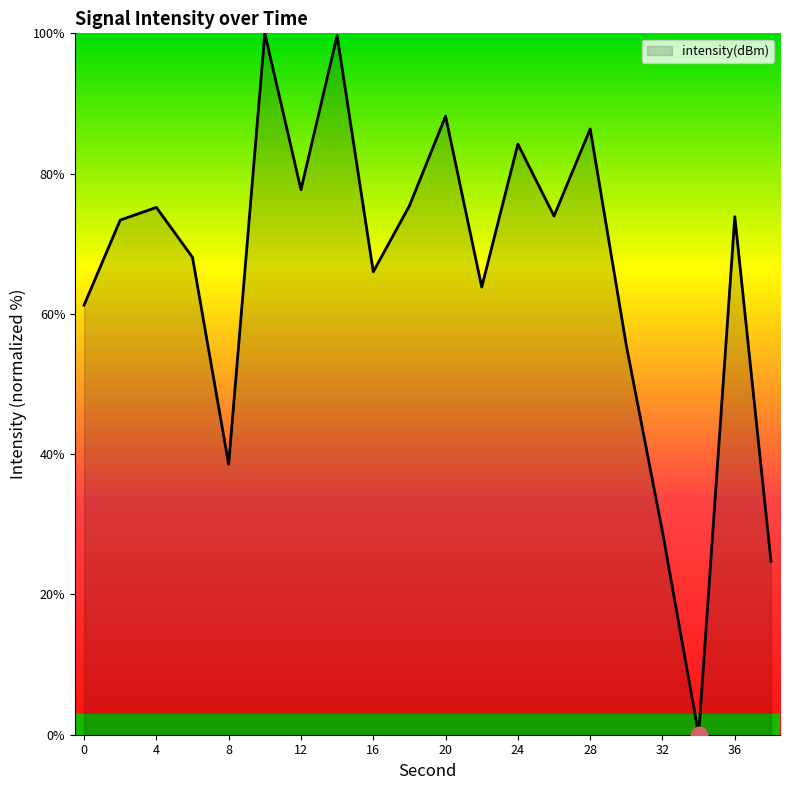

How many interior local peaks (higher than both neighbors) does the data have?

7